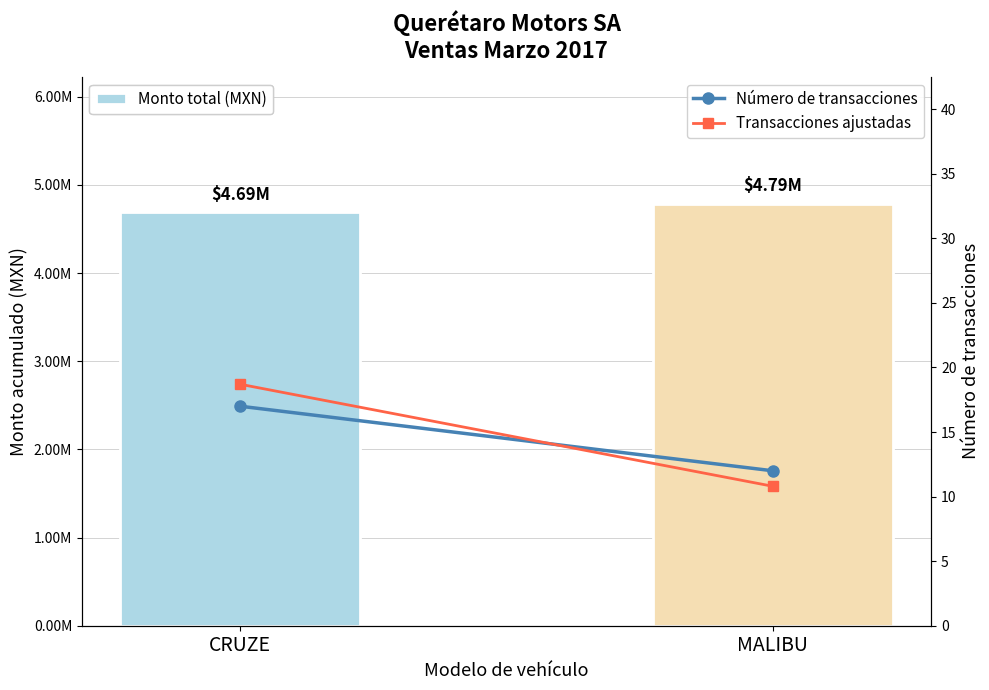

At which category does the chart reach its minimum across all series?

MALIBU